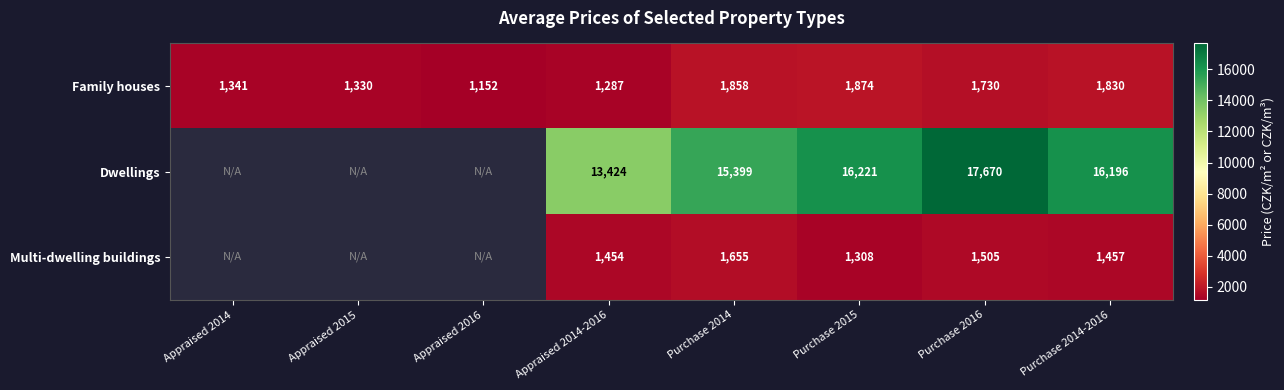

Which series changed the most between Appraised 2014-2016 and Purchase 2014?

Dwellings